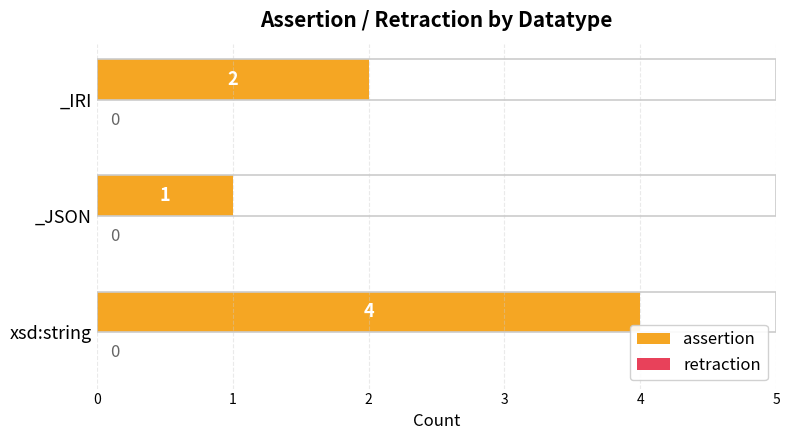

How many values are between 1 and 4?

3